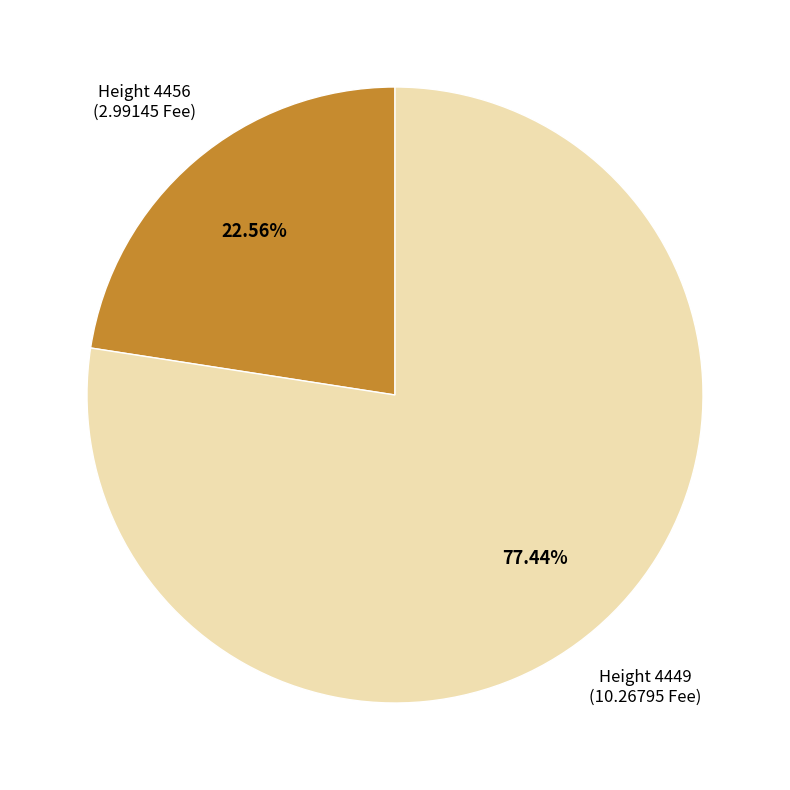

Is there a majority slice in this chart?

Yes